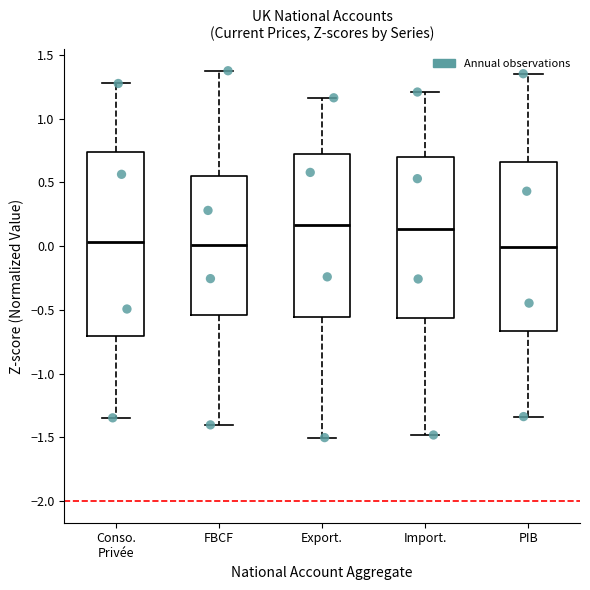

Reading left to right, read every box against the y-axis: the position of its median line, the range the box covers, and the ends of its whiskers. The values are not printed on the chart, so give them approximately, as read against the axis.

Conso. Privée: median 0.05, box -0.70 to 0.75, whiskers -1.35 to 1.30
FBCF: median 0.00, box -0.55 to 0.55, whiskers -1.40 to 1.40
Export.: median 0.15, box -0.55 to 0.70, whiskers -1.50 to 1.15
Import.: median 0.15, box -0.55 to 0.70, whiskers -1.50 to 1.20
PIB: median 0.00, box -0.65 to 0.65, whiskers -1.35 to 1.35